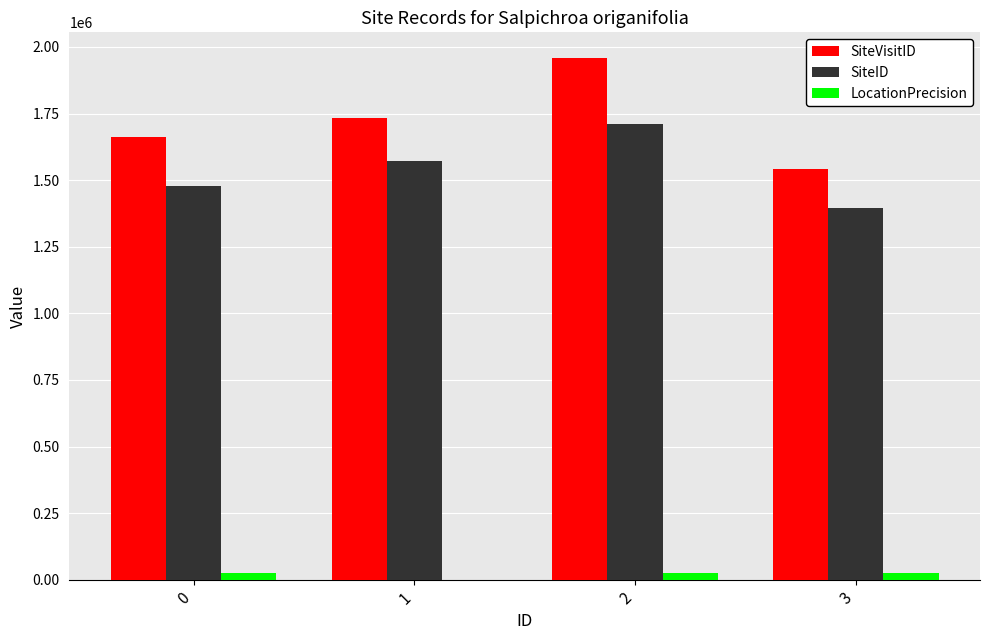

What is the sum of all LocationPrecision values?

75100